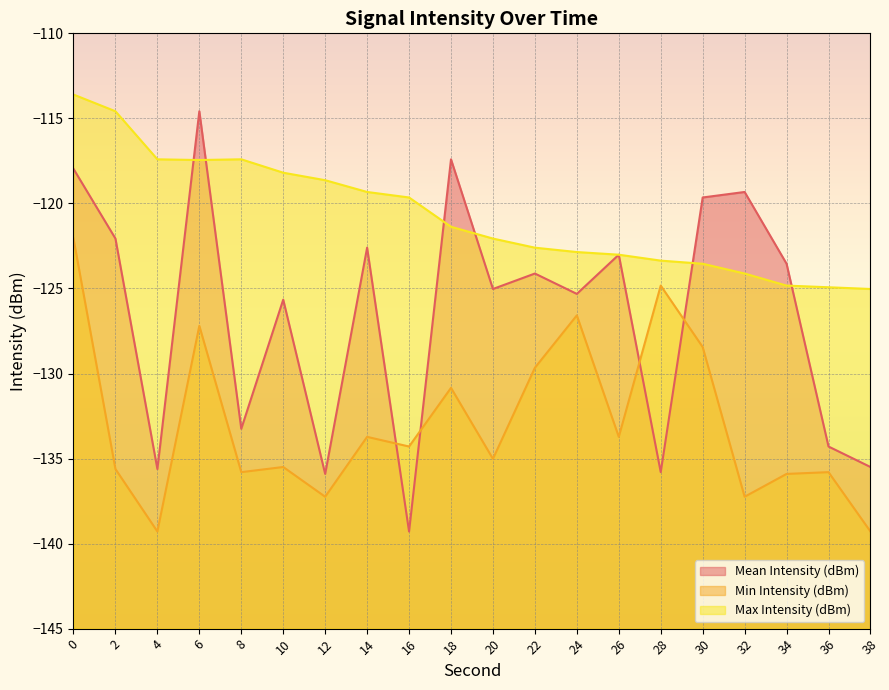

In Min Intensity (dBm), how many points are higher than both neighbors (excluding endpoints)?

7